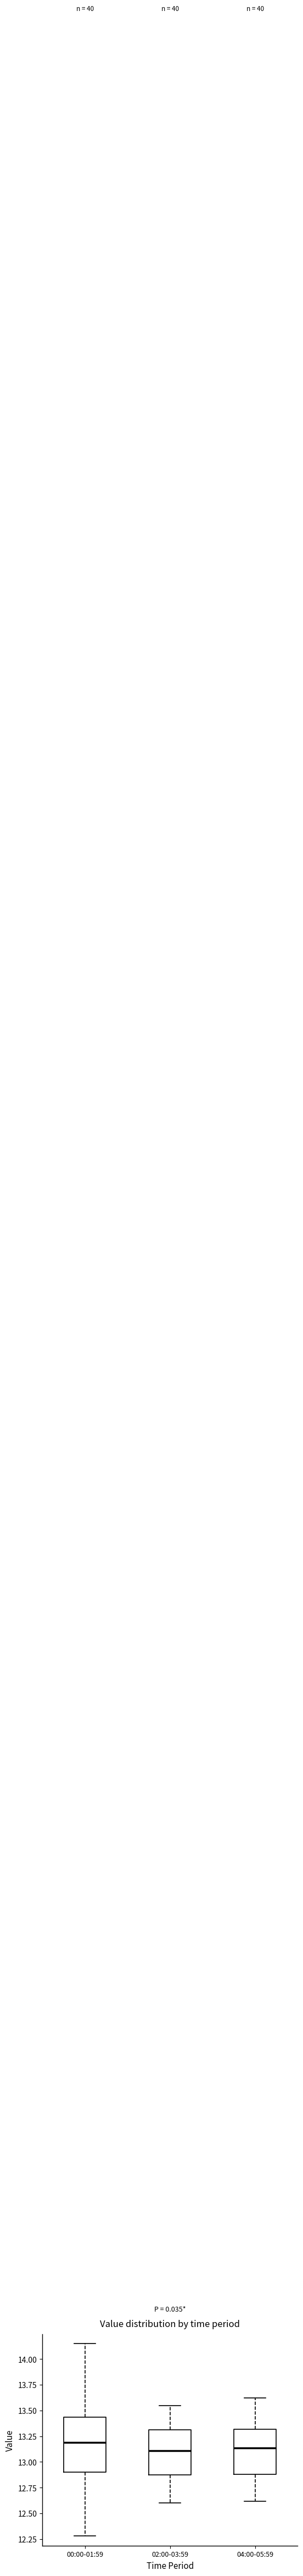

Where does the median line of the box for 00:00-01:59 sit on the y-axis? The values are not printed on the chart, so give them approximately, as read against the axis.

13.20